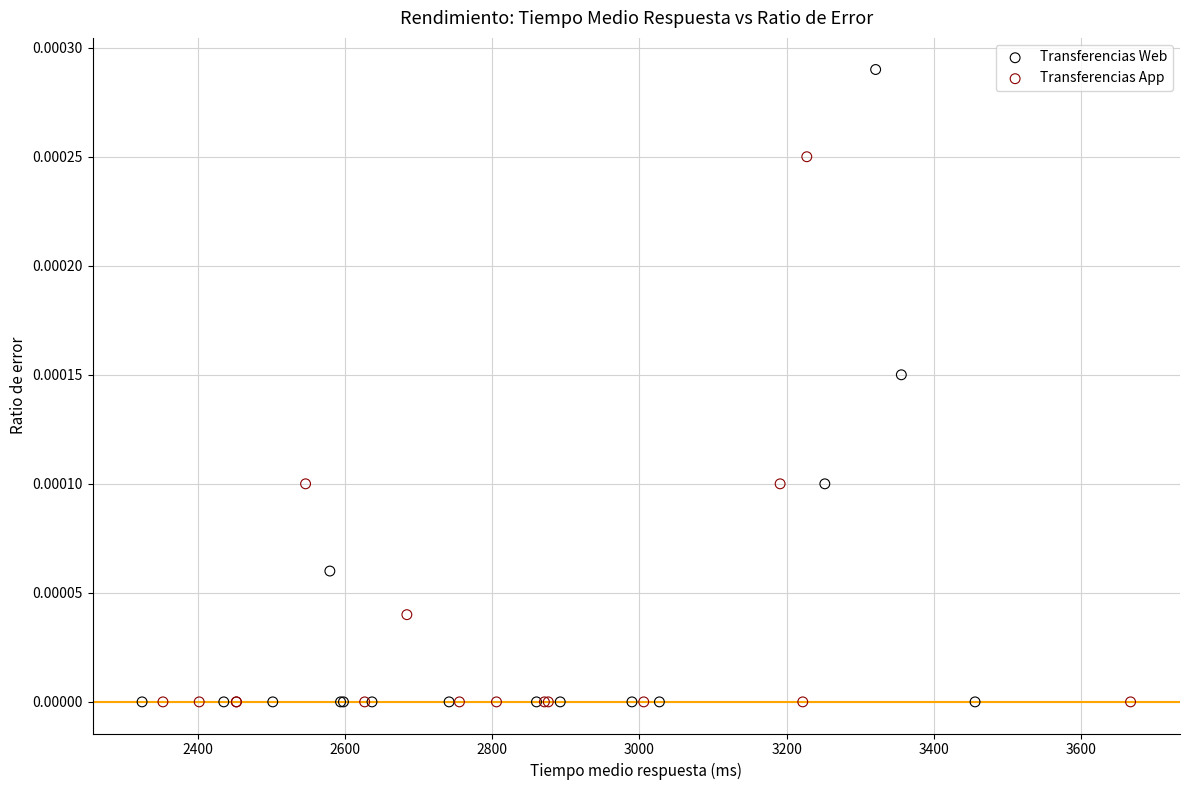

Which series reaches the maximum Y coordinate?

Transferencias Web